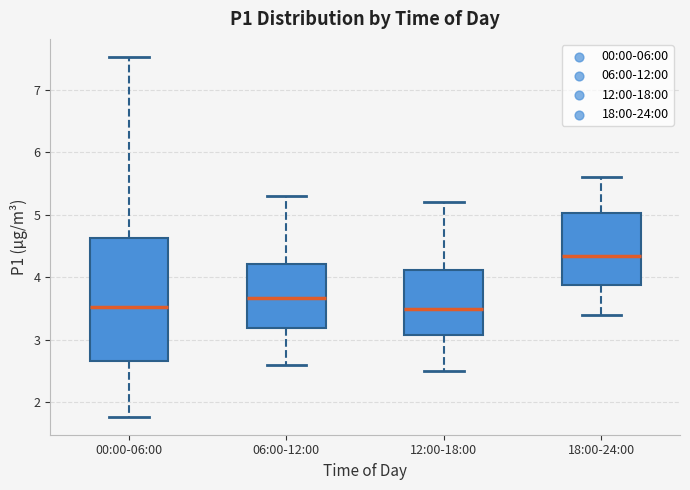

Which box is the tallest, from its lower edge to its upper edge?

00:00-06:00